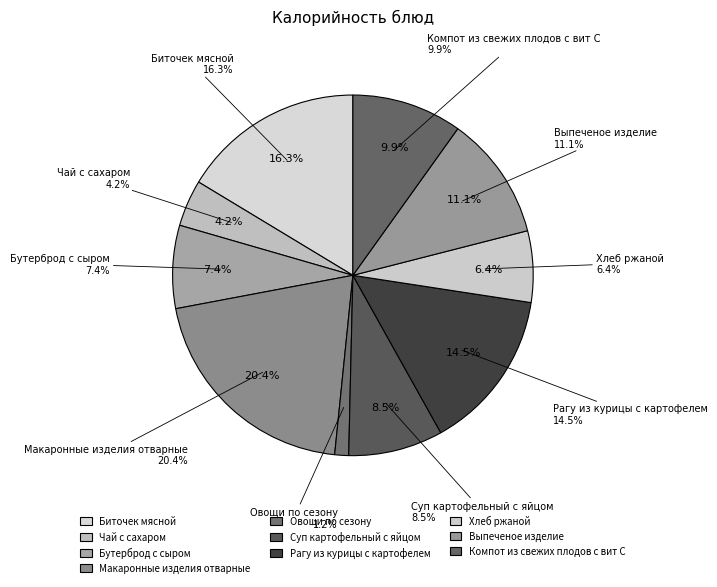

The Суп картофельный с яйцом slice represents 8% of the pie. True or false?

True